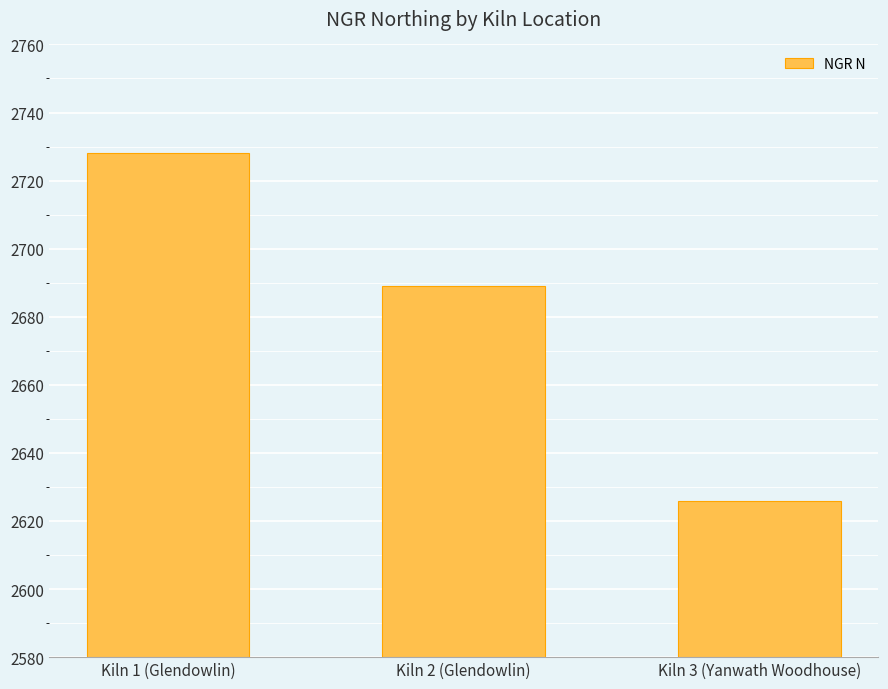

Where is the data nearest to the value 2677?

Kiln 2 (Glendowlin)